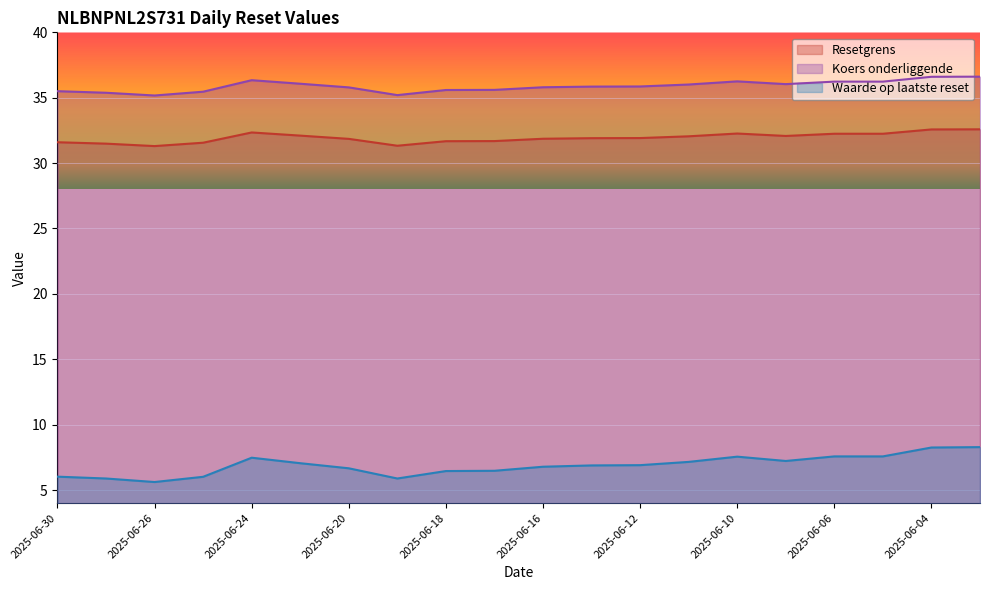

Rank the categories by Waarde op laatste reset value from lowest to highest.

2025-06-26, 2025-06-27, 2025-06-19, 2025-06-25, 2025-06-30, 2025-06-18, 2025-06-17, 2025-06-20, 2025-06-16, 2025-06-13, 2025-06-12, 2025-06-23, 2025-06-11, 2025-06-09, 2025-06-24, 2025-06-10, 2025-06-06, 2025-06-05, 2025-06-04, 2025-06-03